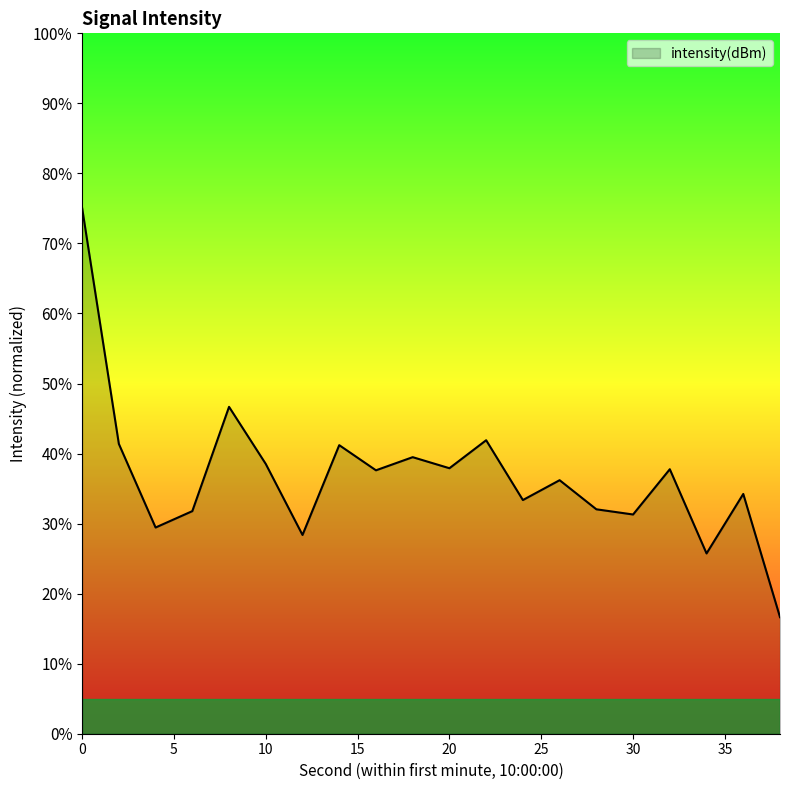

What is the greatest value displayed?

75.1